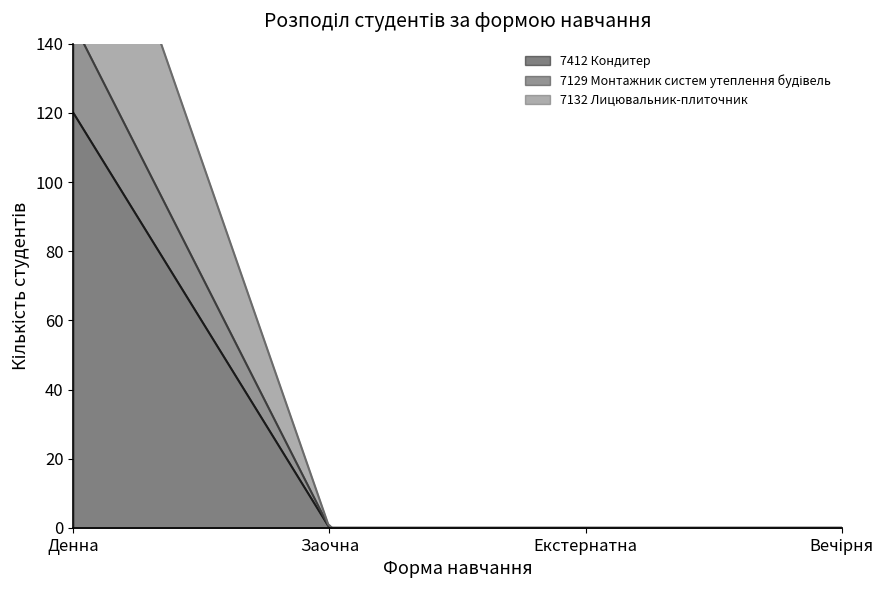

How many lines are shown in the chart?

3